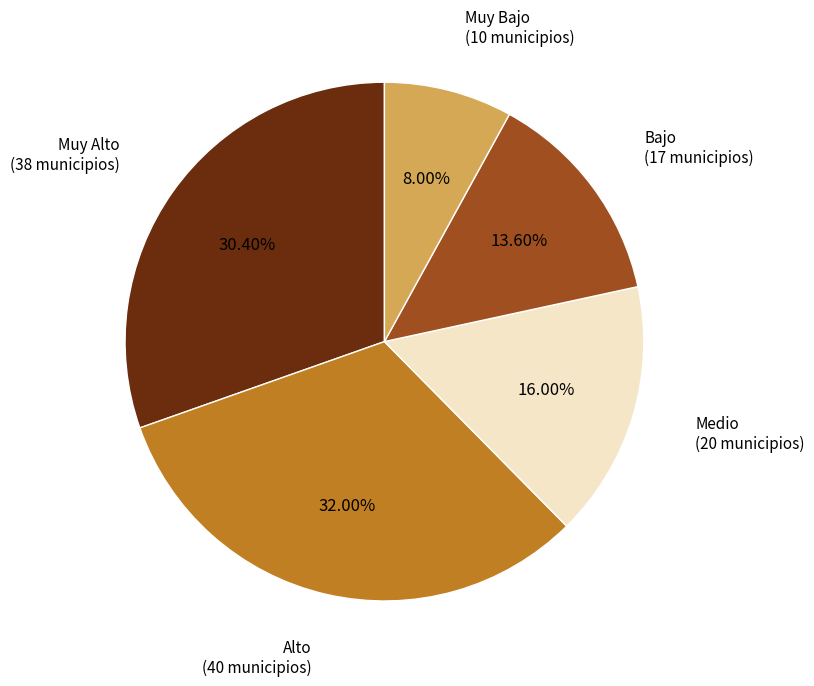

Is there any slice that represents more than half of the pie?

No